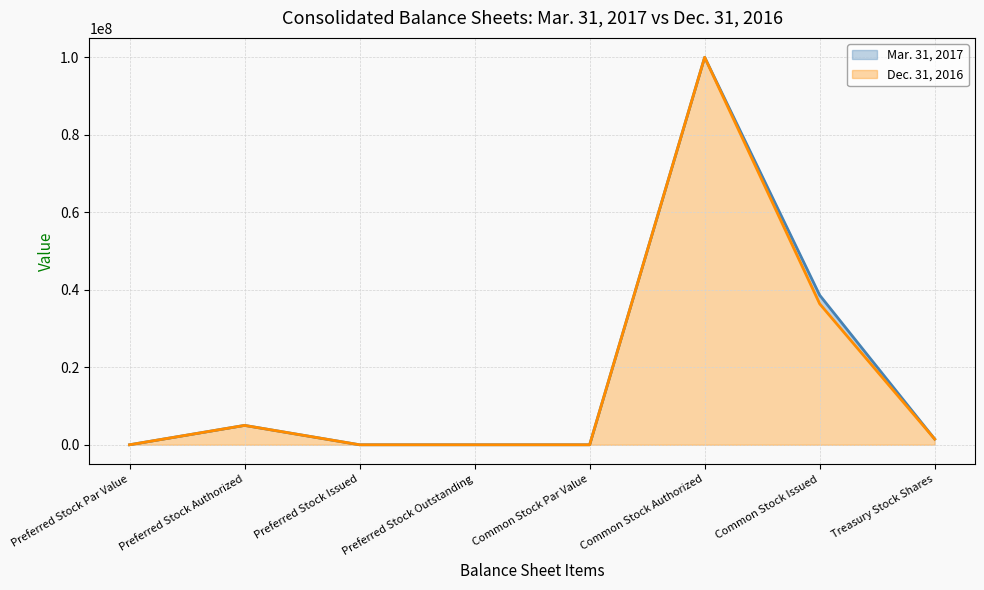

What is the approximate value of Dec. 31, 2016 at Common Stock Par Value?

1